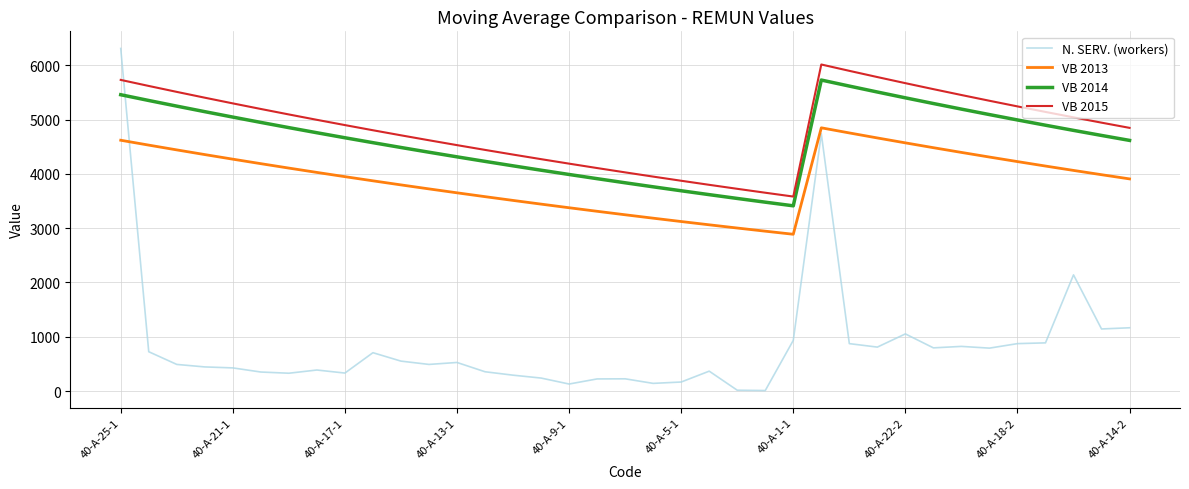

What is the difference between the maximum and minimum values in the N. SERV. (workers) series?

6300.0